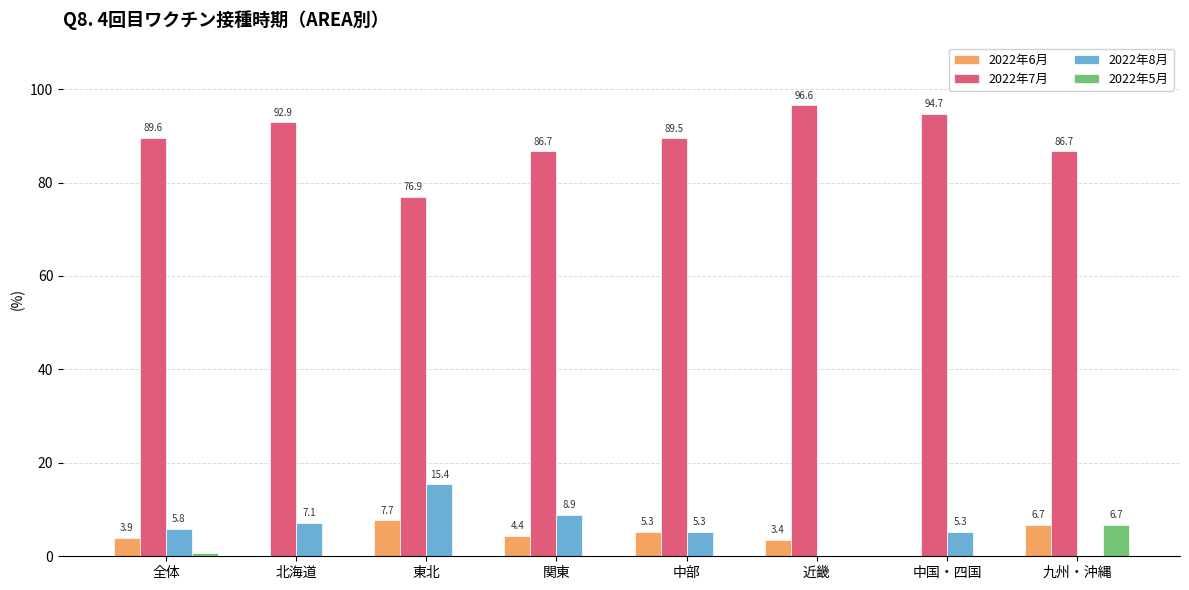

What is the total value across all series at 関東?

100.0